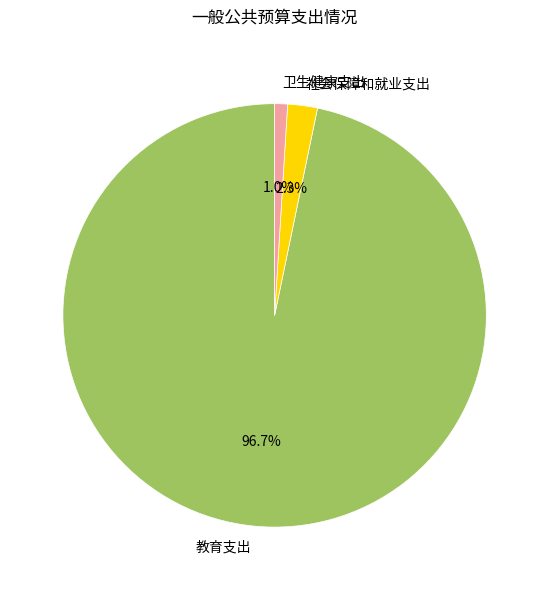

To the nearest percent, what portion does 卫生健康支出 represent?

1%